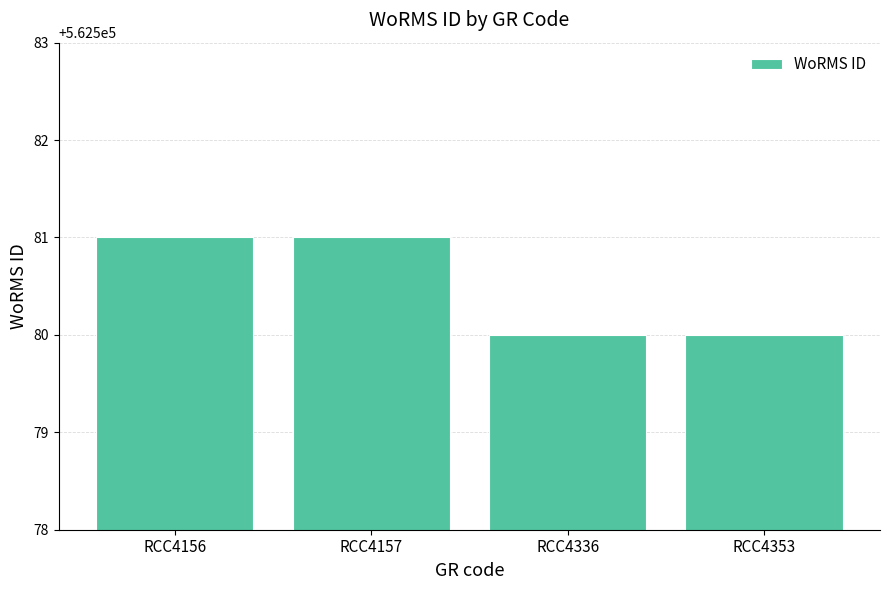

How many values are below 562581?

2